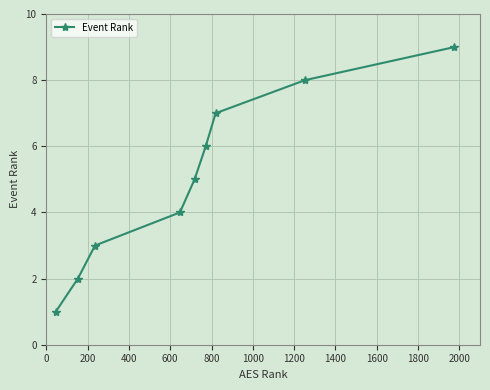

What is the greatest value displayed?

9